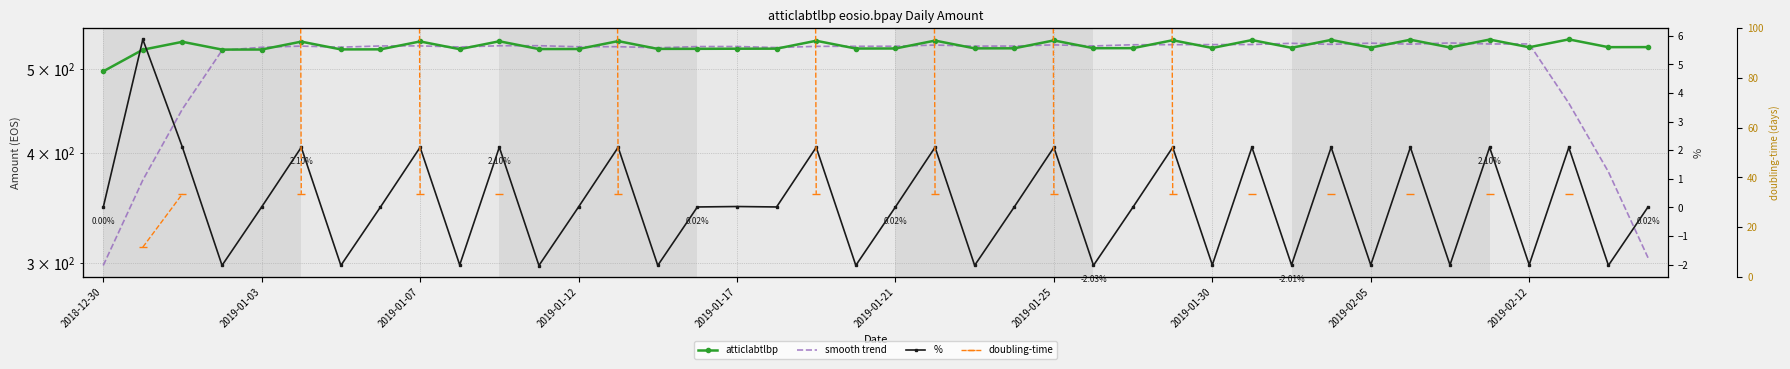

What is the difference between the highest and lowest values at 14?

530.4